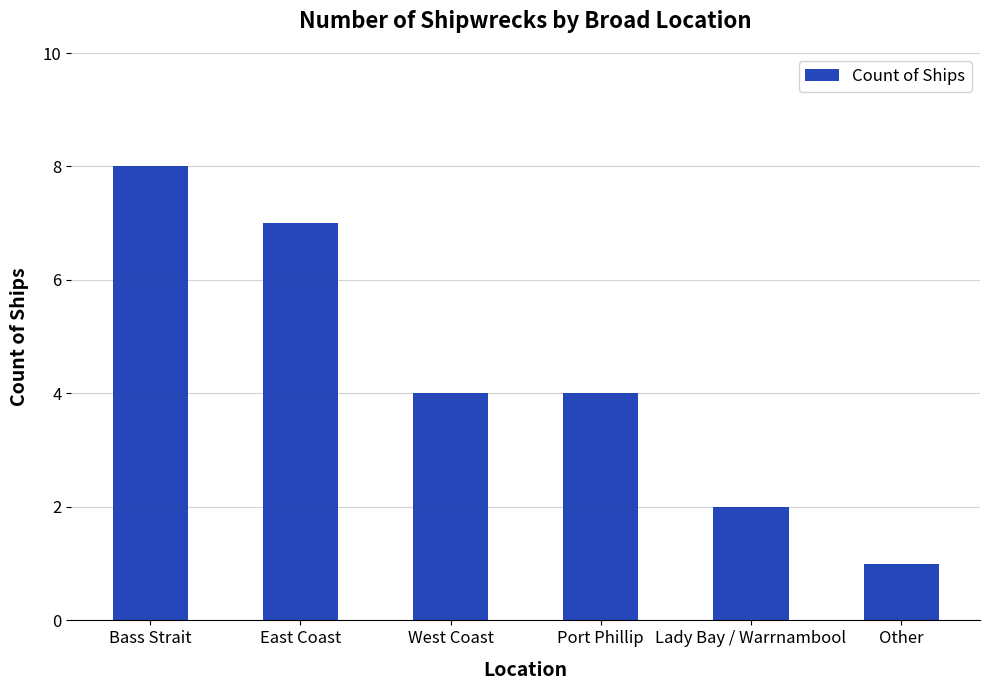

What is the approximate value at Port Phillip?

4